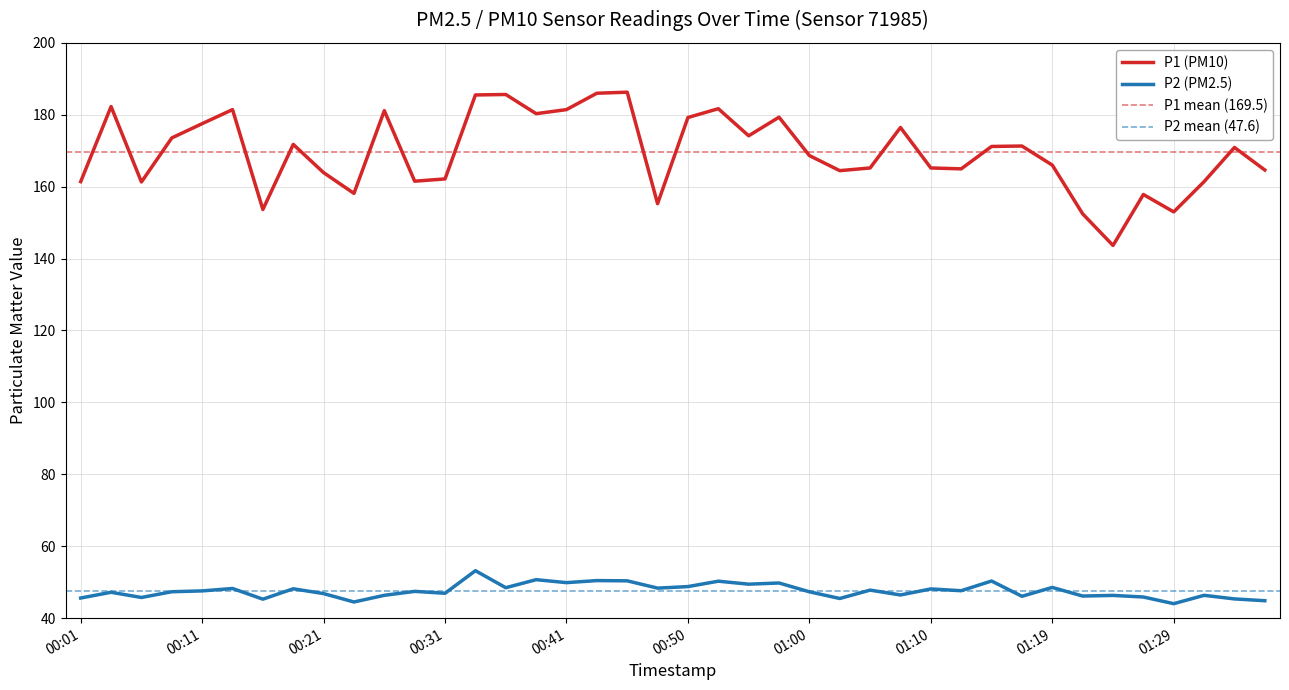

What value does the P2 series have at 01:36?

44.9